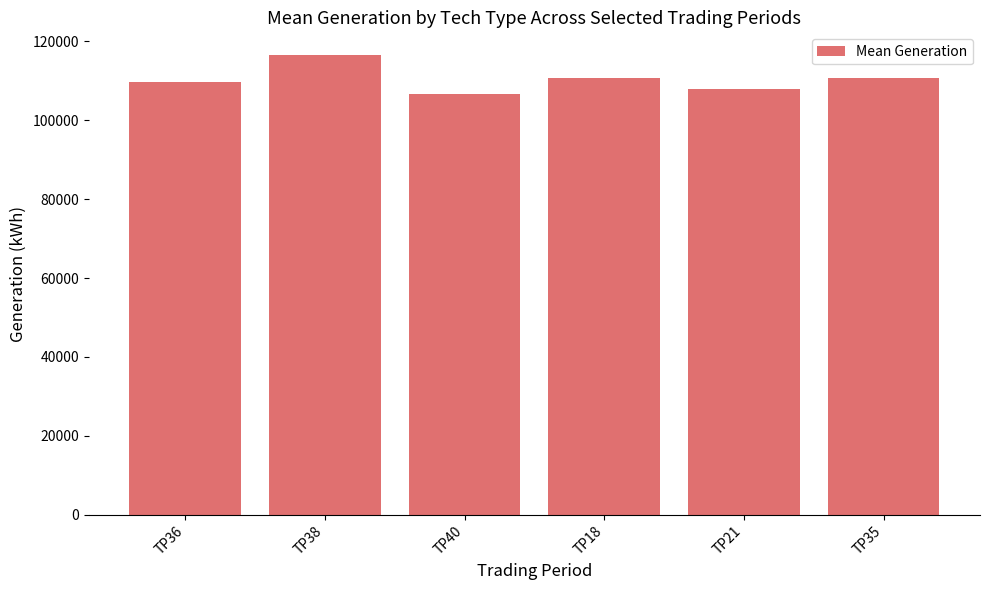

Is it true that the value at TP36 is 150602.3?

False